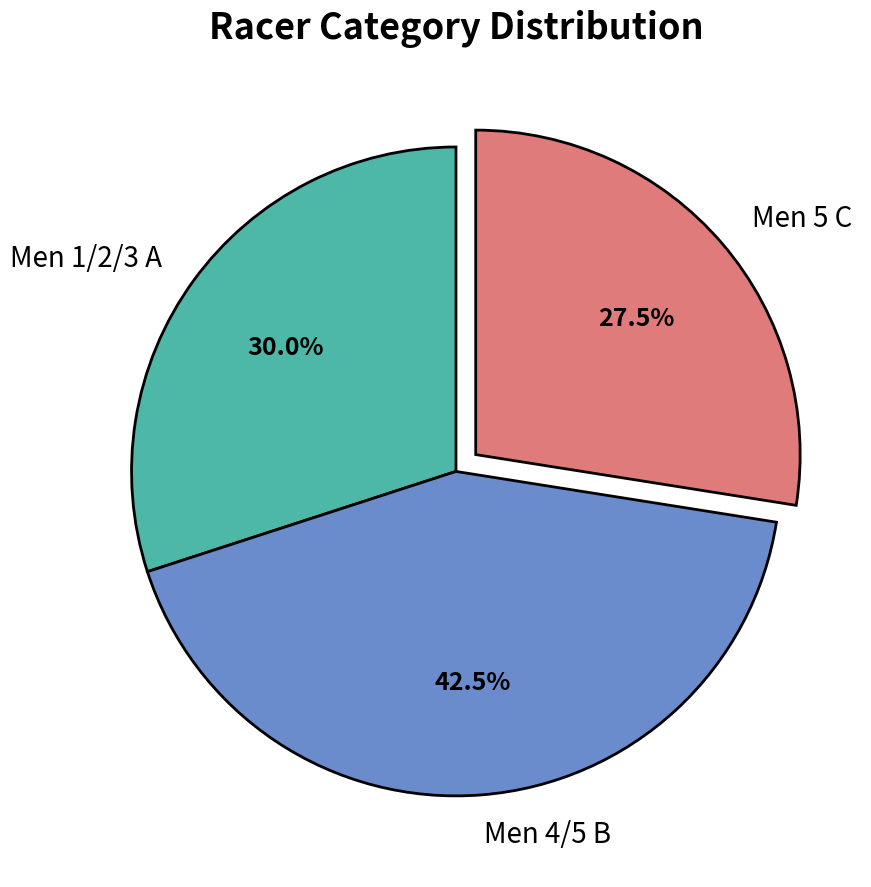

What is the largest slice in the pie chart?

Men 4/5 B